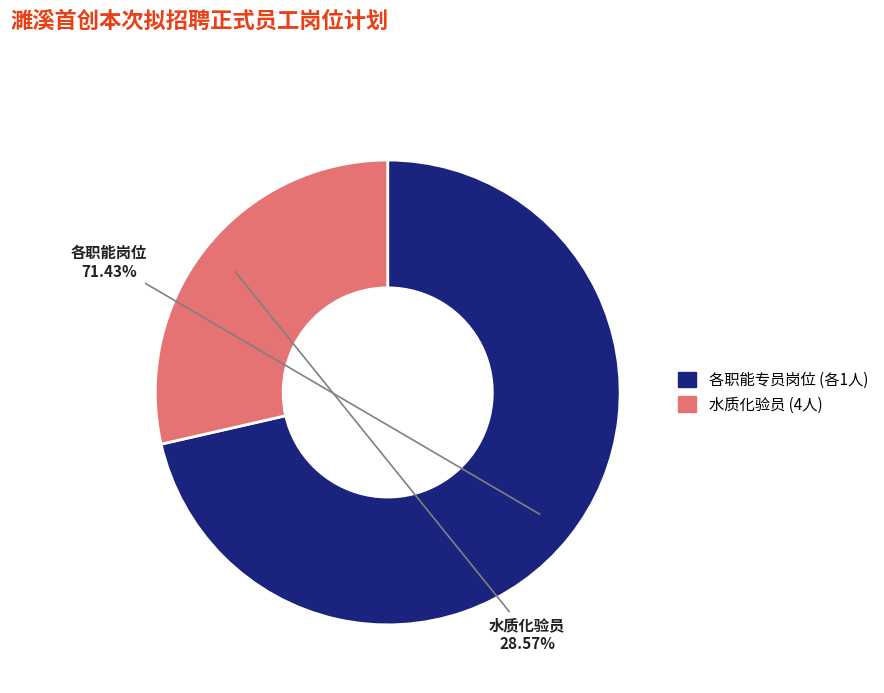

Is there any slice that represents more than half of the pie?

Yes